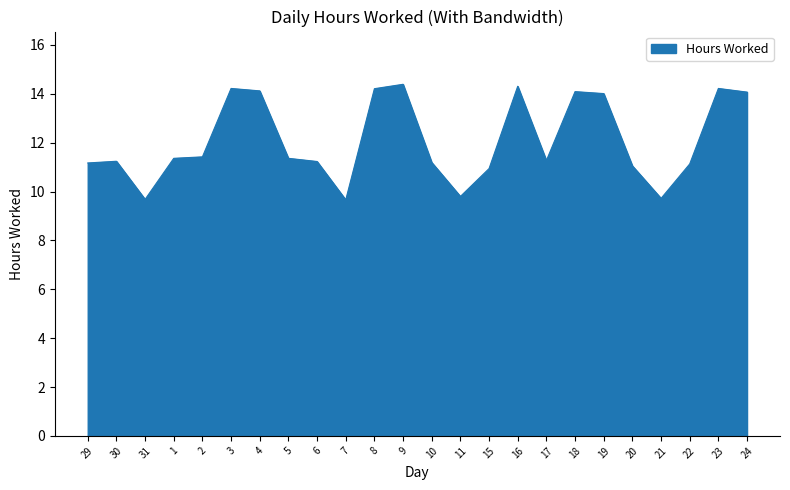

Is it true that the value at 21 is 13.0?

False